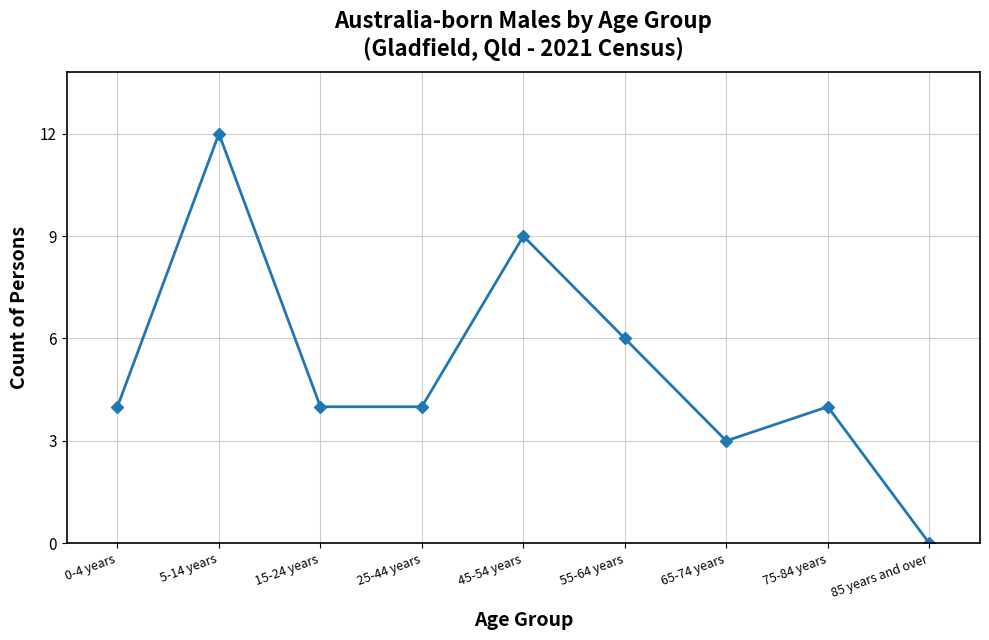

Reading right to left, what are all the values shown in this chart?

0	4	3	6	9	4	4	12	4